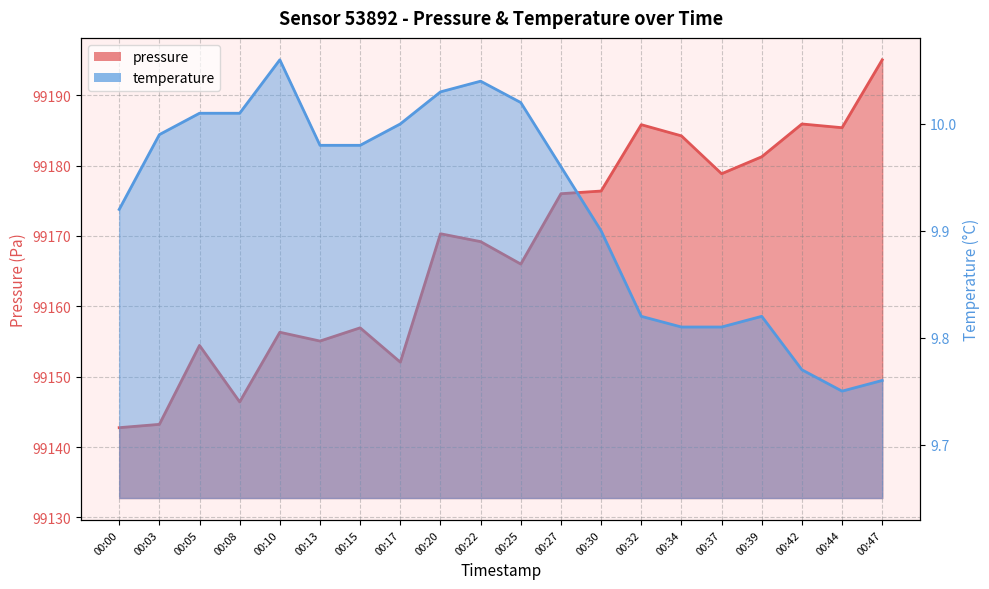

At which category does pressure reach its first local valley?

00:08